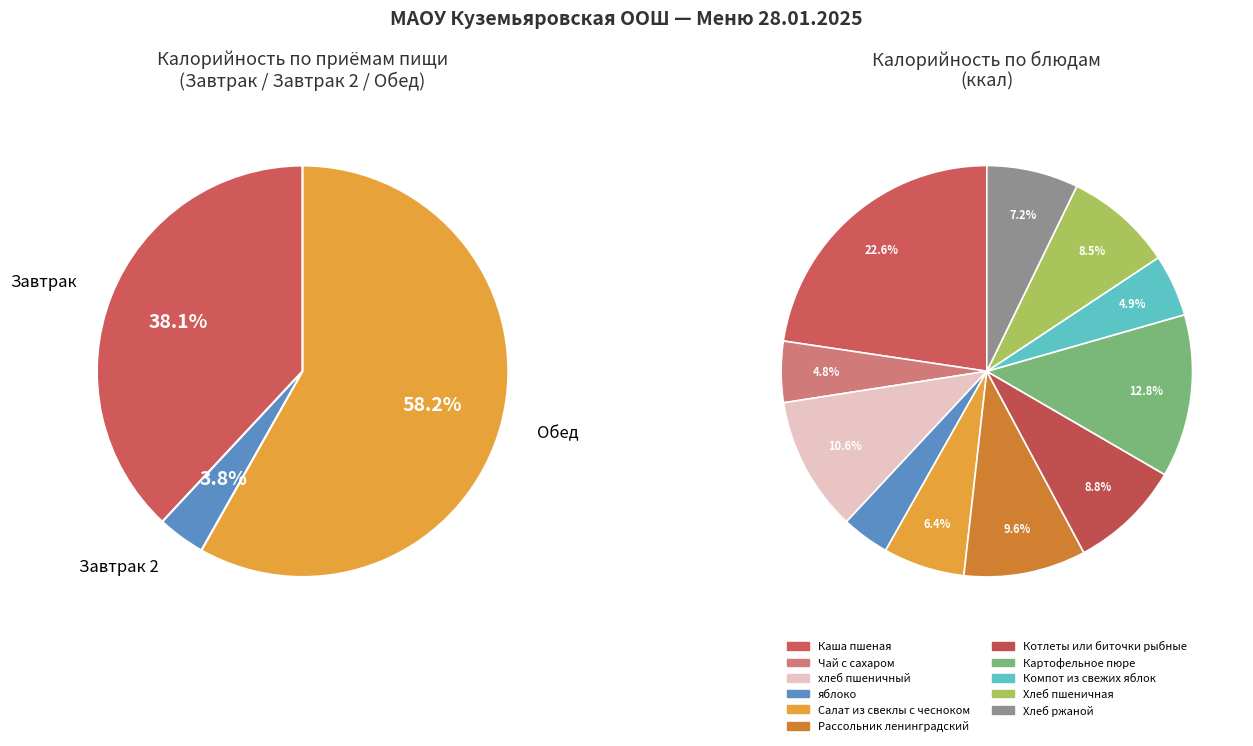

How many segments does this pie chart have?

11